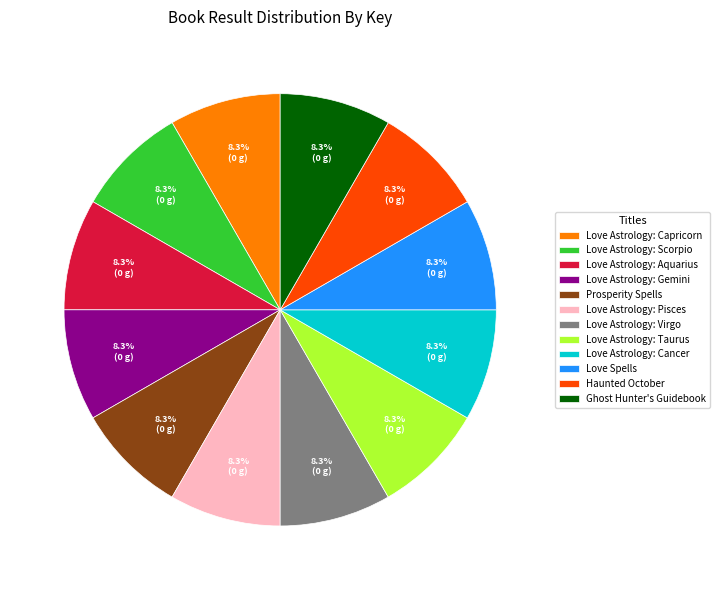

What is the ratio of the value at Ghost Hunter's Guidebook to the value at Prosperity Spells?

1.0